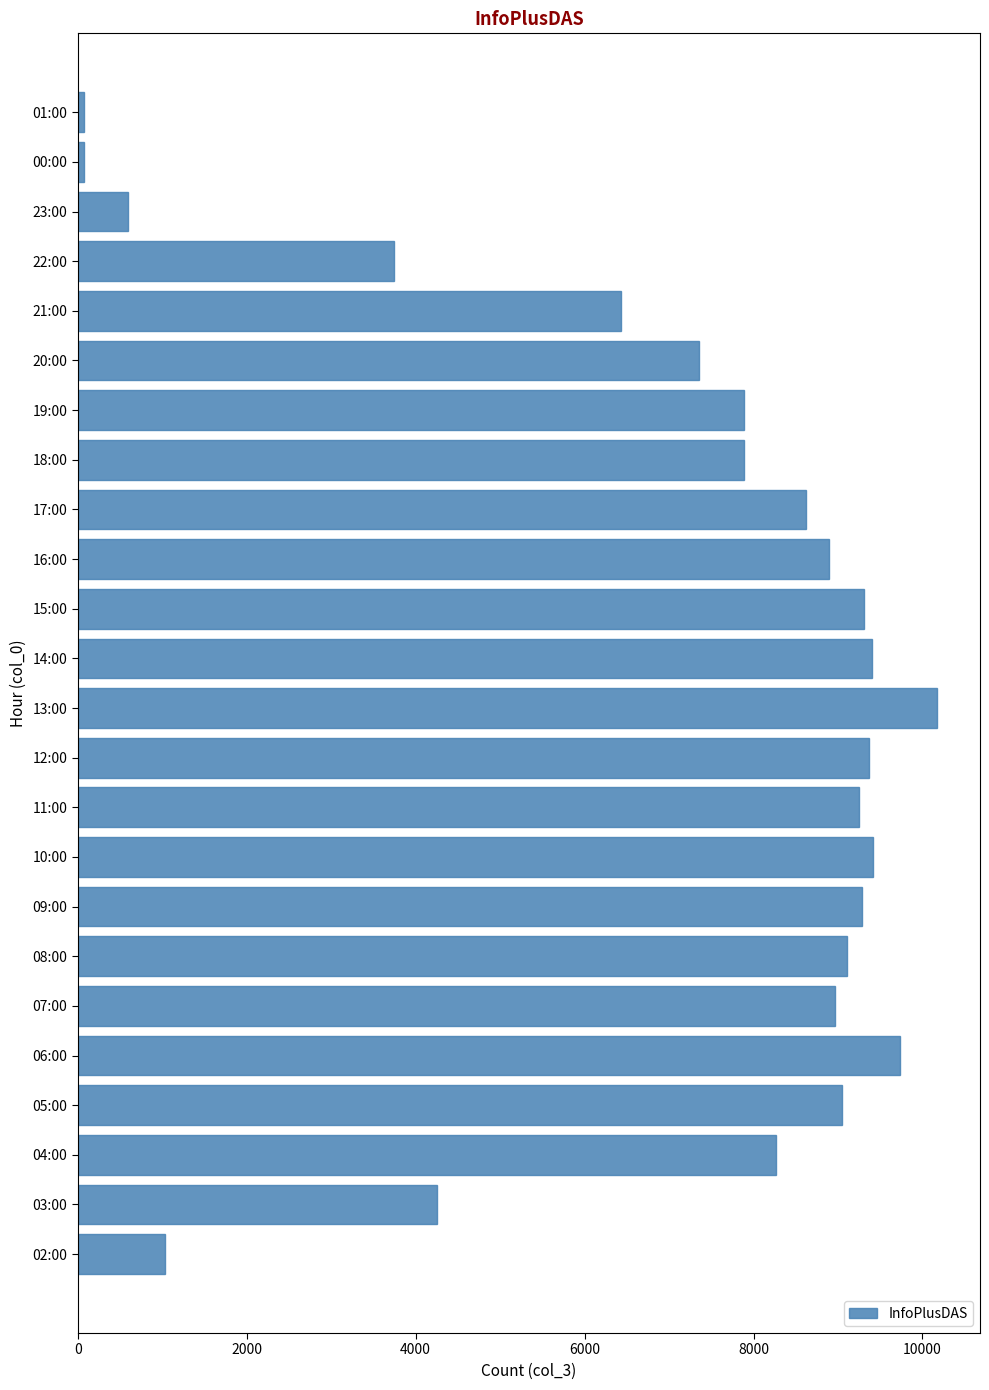

What is the change in value from 03:00 to 21:00?

+2178